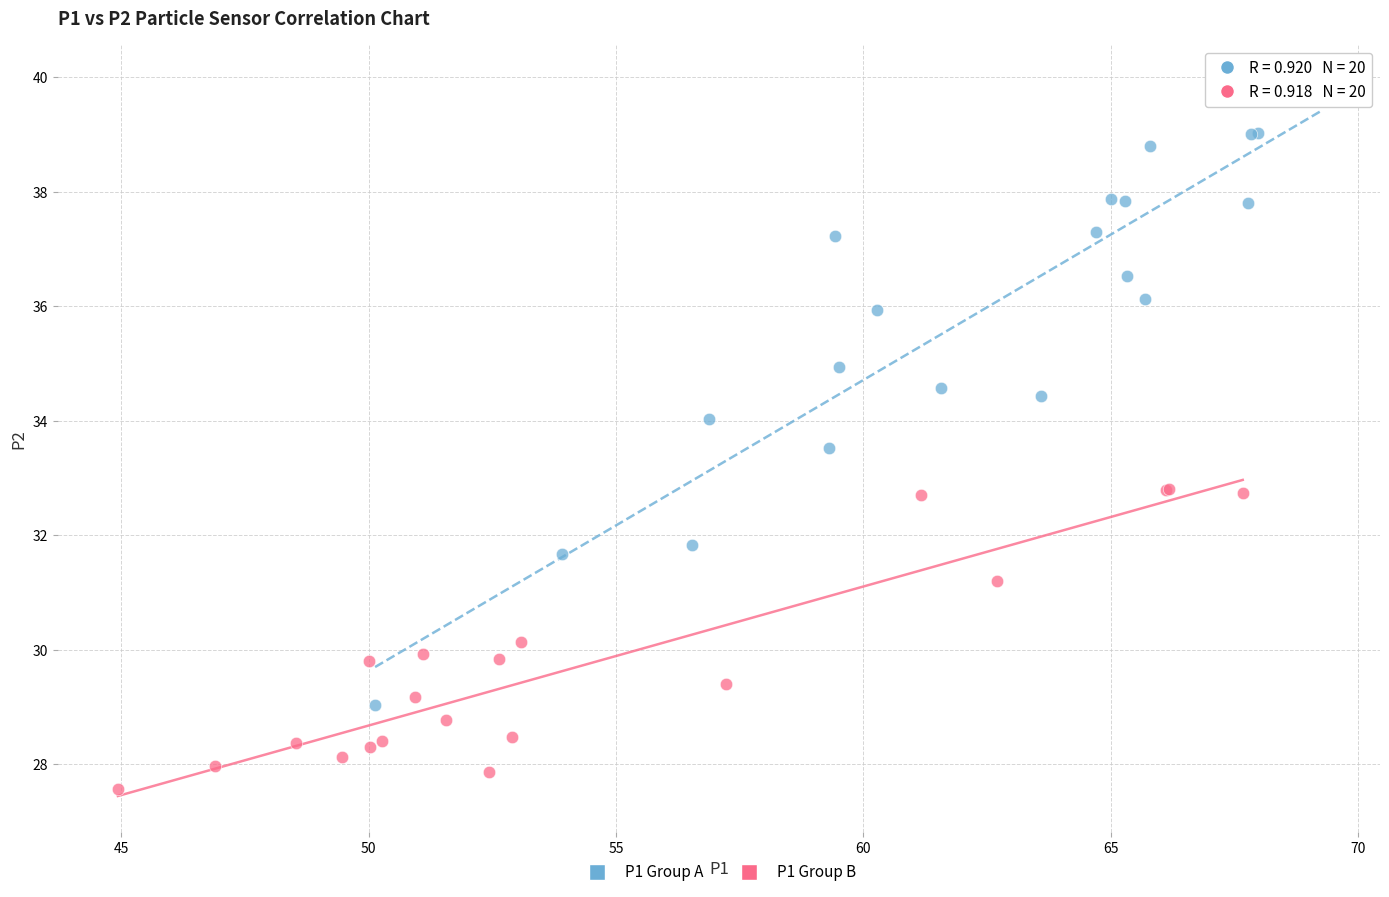

Which series has the largest Y range (max minus min)?

P1 Group A